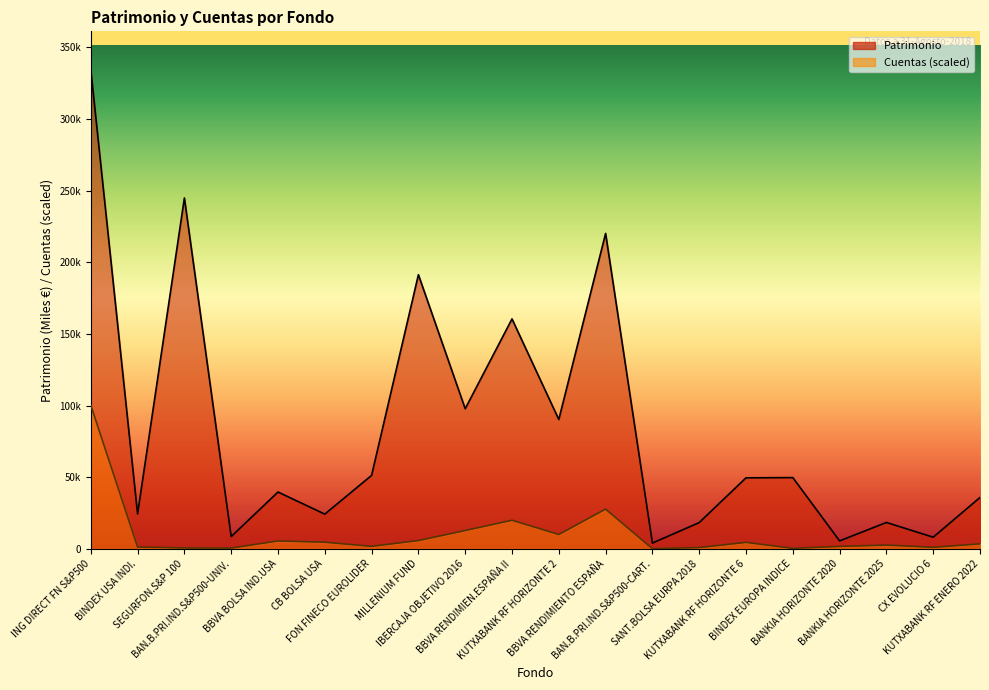

True or false: Patrimonio and Cuentas cross at least once.

False